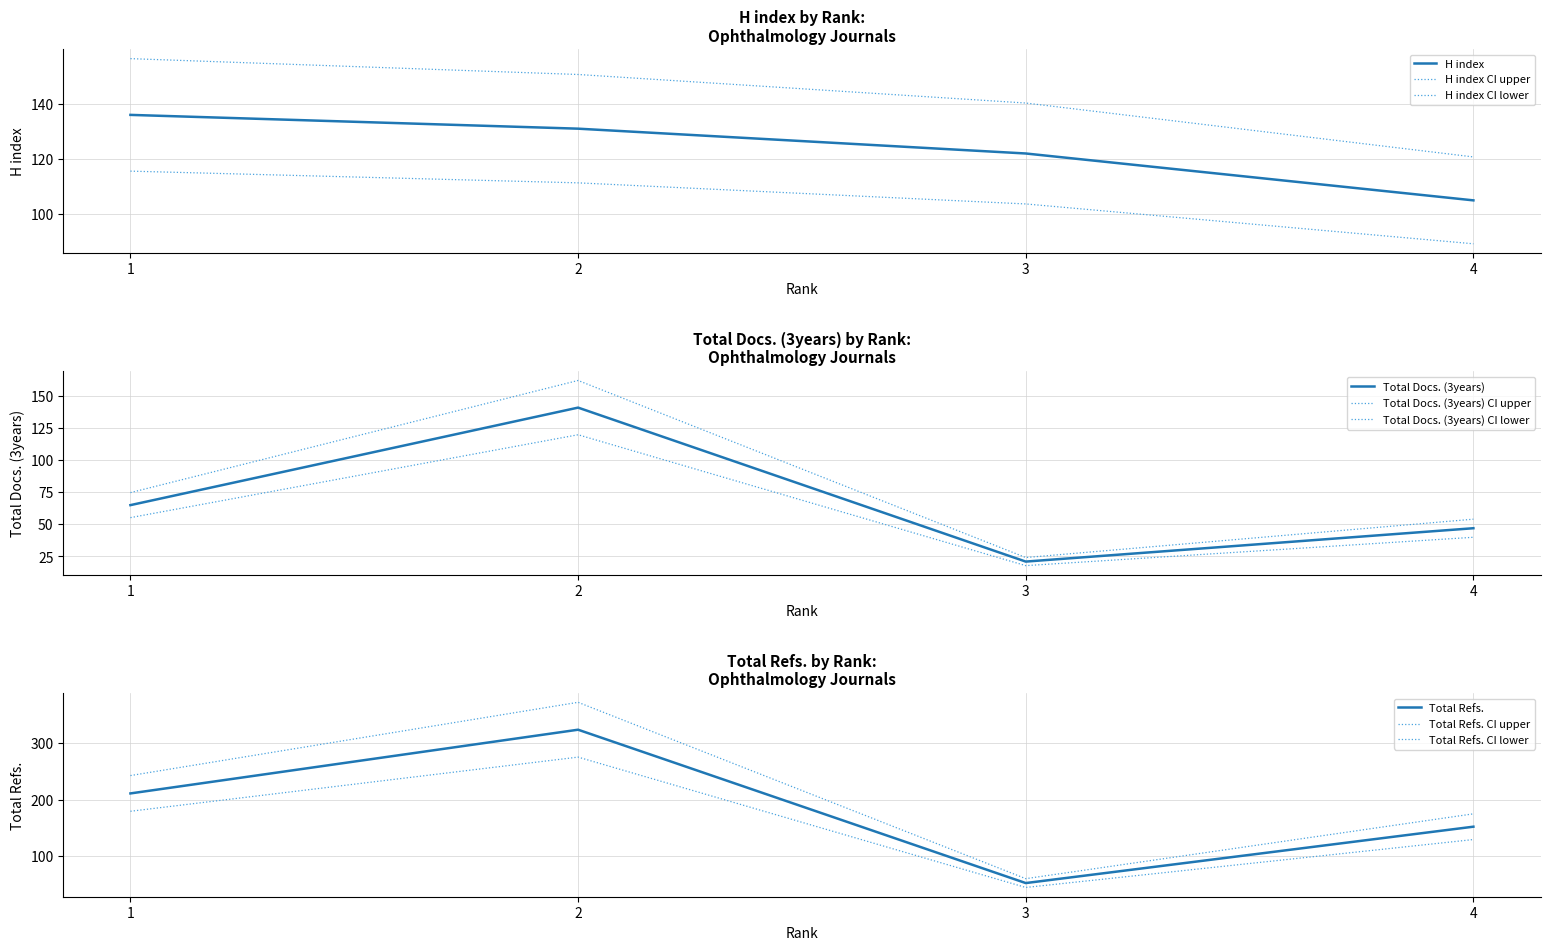

At 1, list the series in order from largest to smallest.

Total Refs., H index, Total Docs. (3years)